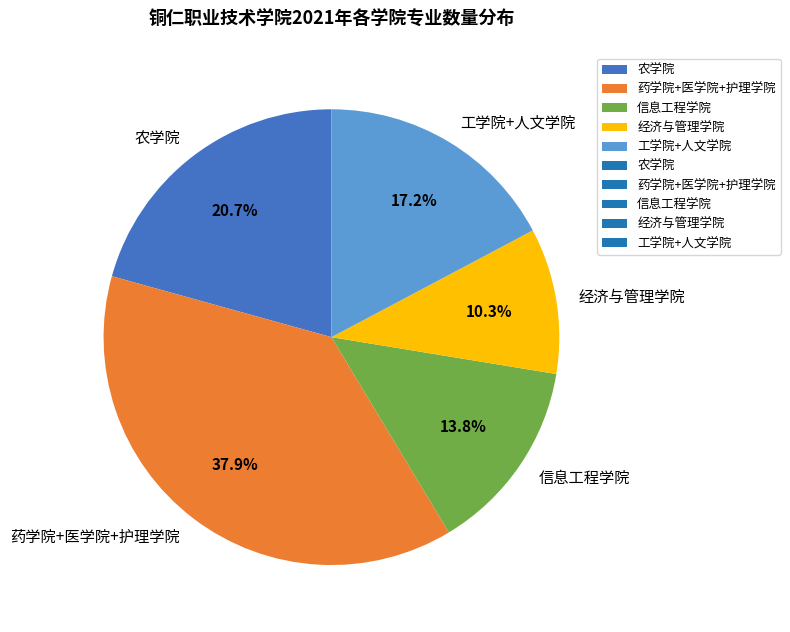

To the nearest percent, what is the combined percentage of 农学院 and 经济与管理学院?

31%